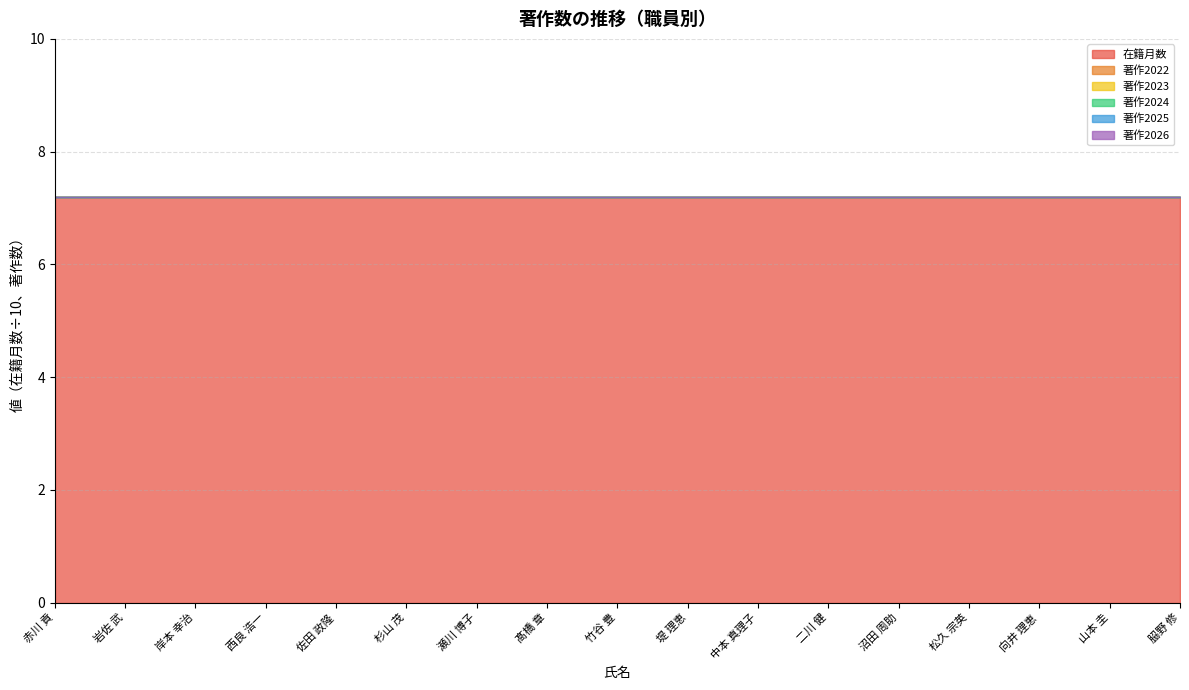

The 在籍月数 series shows 72 at 竹谷 豊. True or false?

True